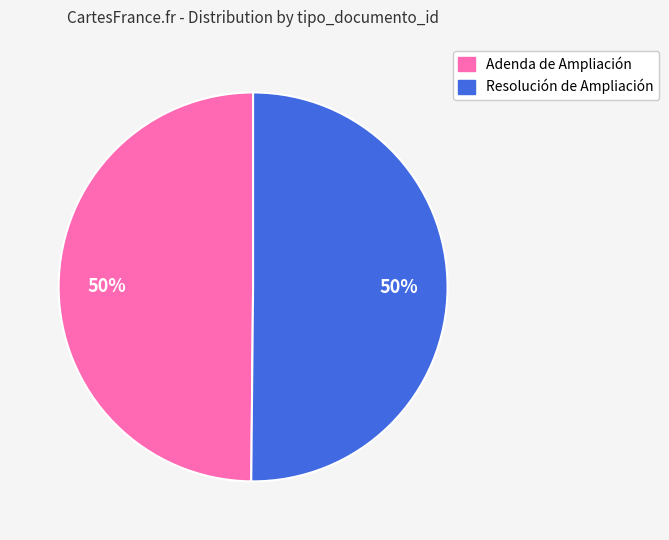

To the nearest percent, what portion does Resolución de Ampliación represent?

50%